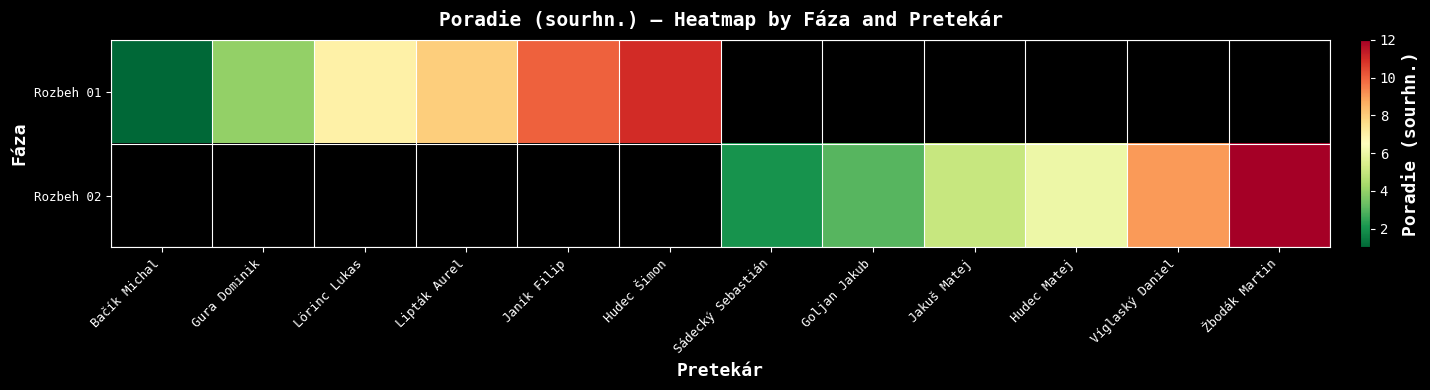

Rank the series by their average value, from lowest to highest.

Rozbeh 01, Rozbeh 02